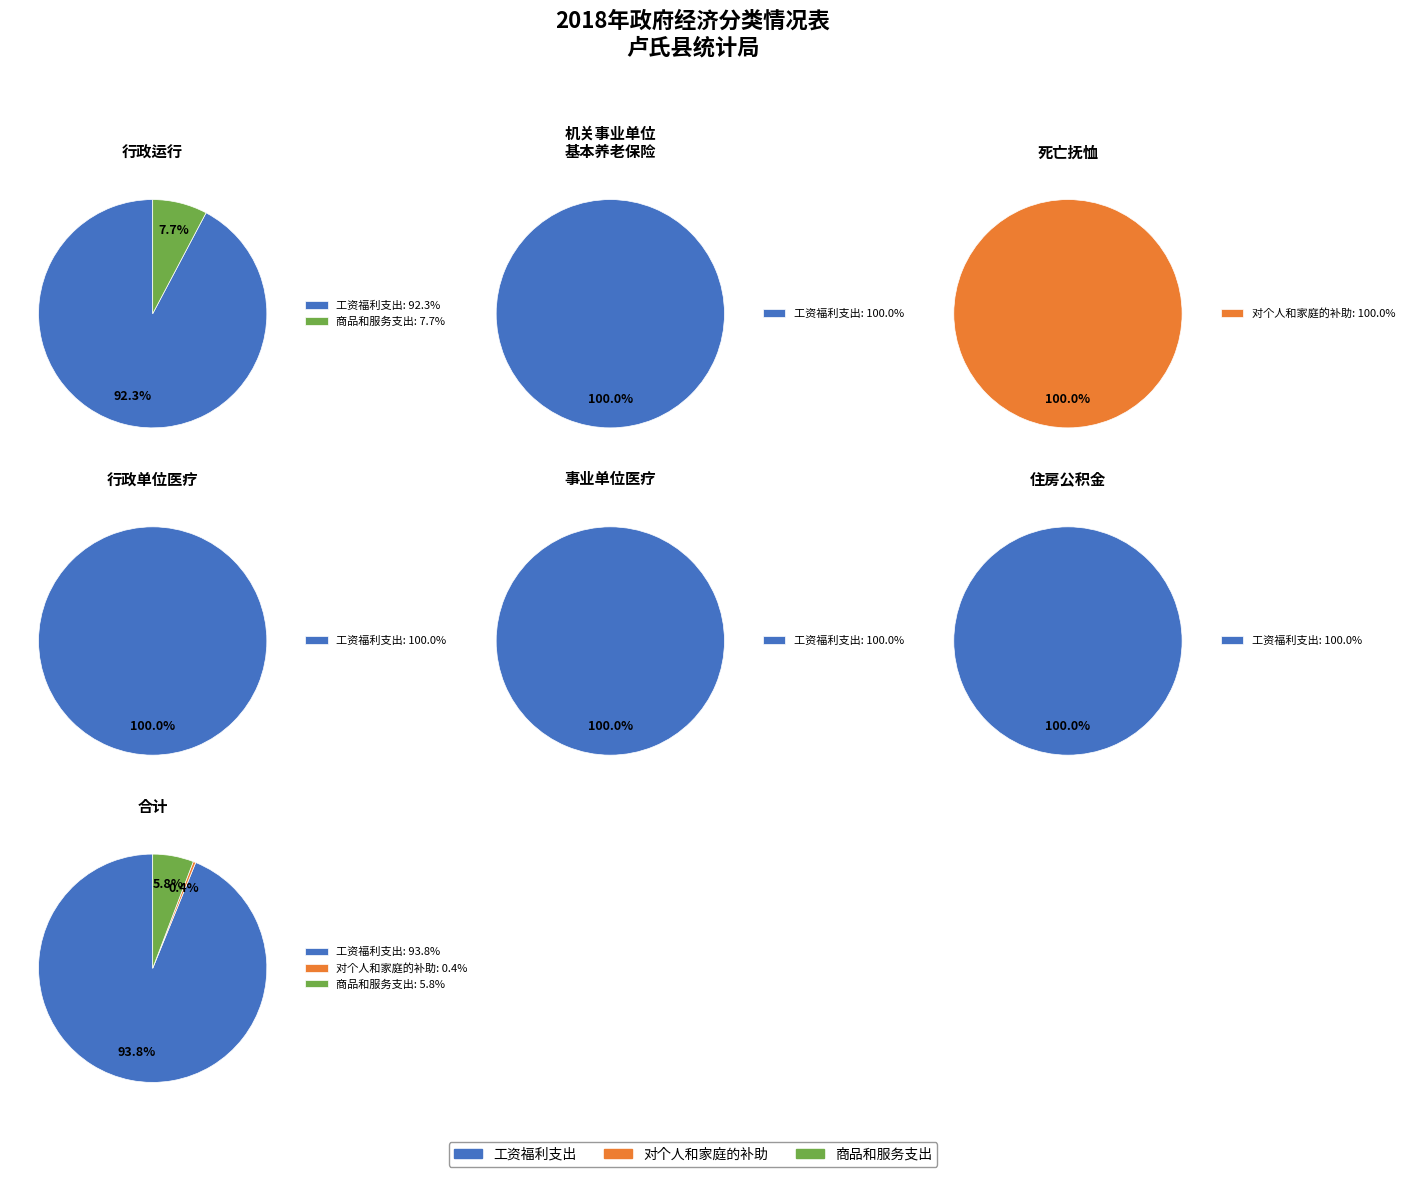

Which category has the biggest portion of the pie?

工资福利支出